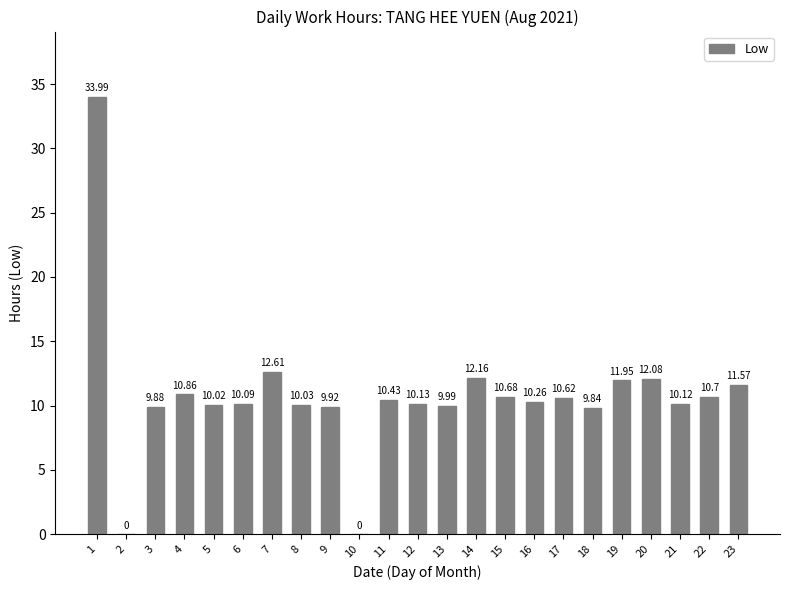

What is the sum of the values at 7 and 8?

22.6